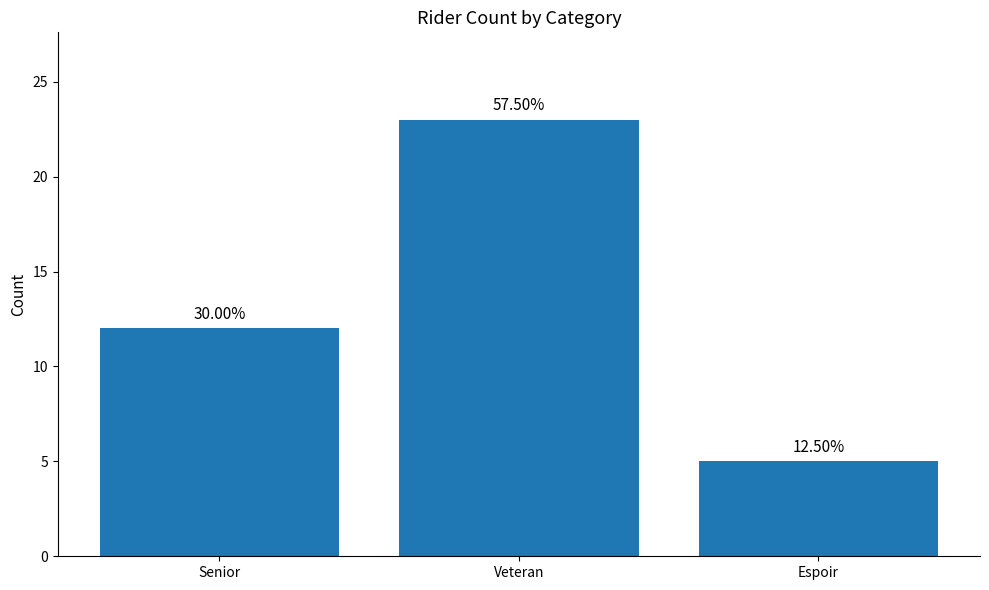

Reading right to left, extract all data points from this chart.

5	23	12